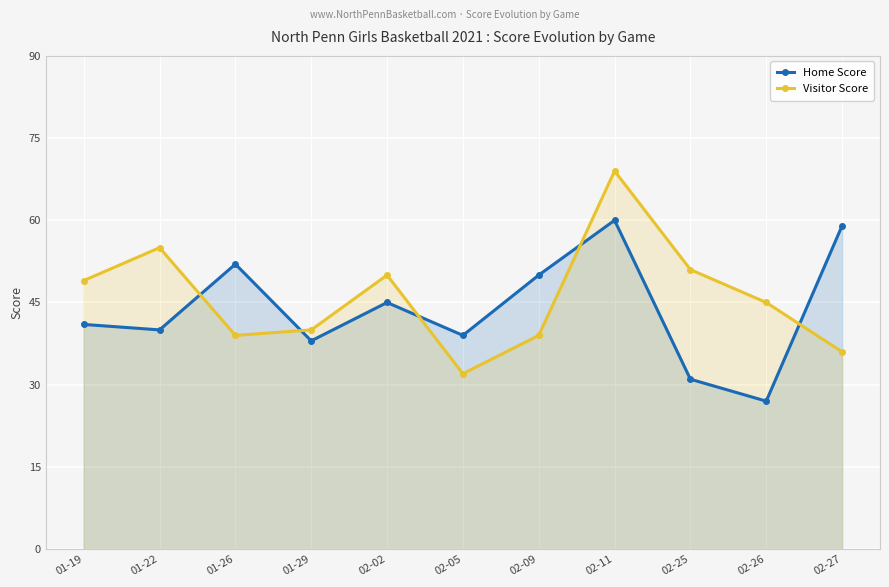

What is the spread (max minus min) of values at 02-05?

7